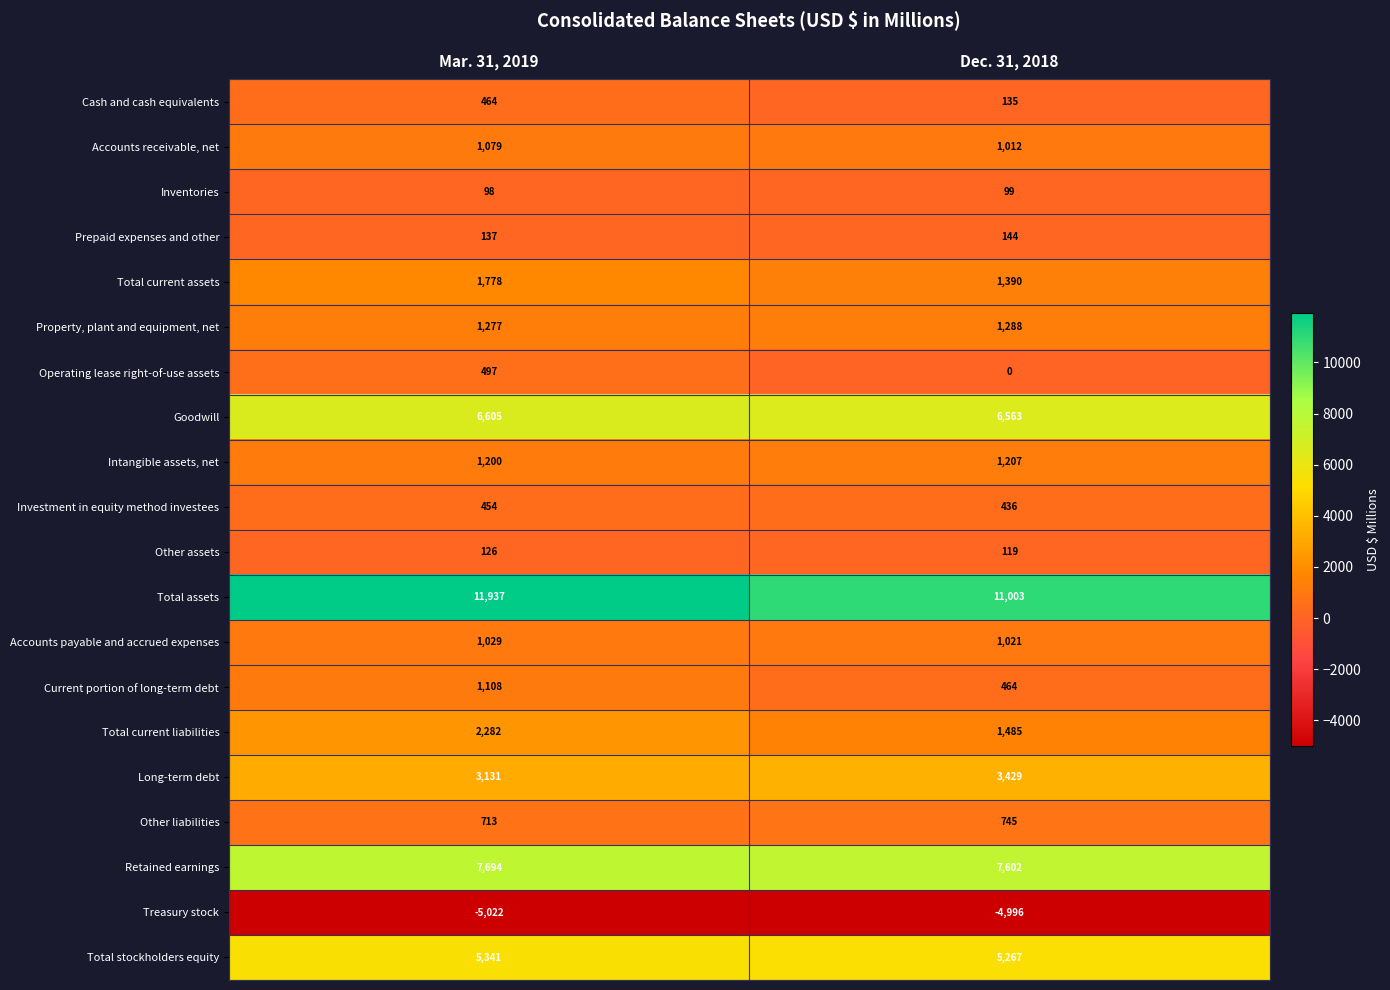

What is the difference between the maximum and minimum values in the Prepaid expenses and other series?

7